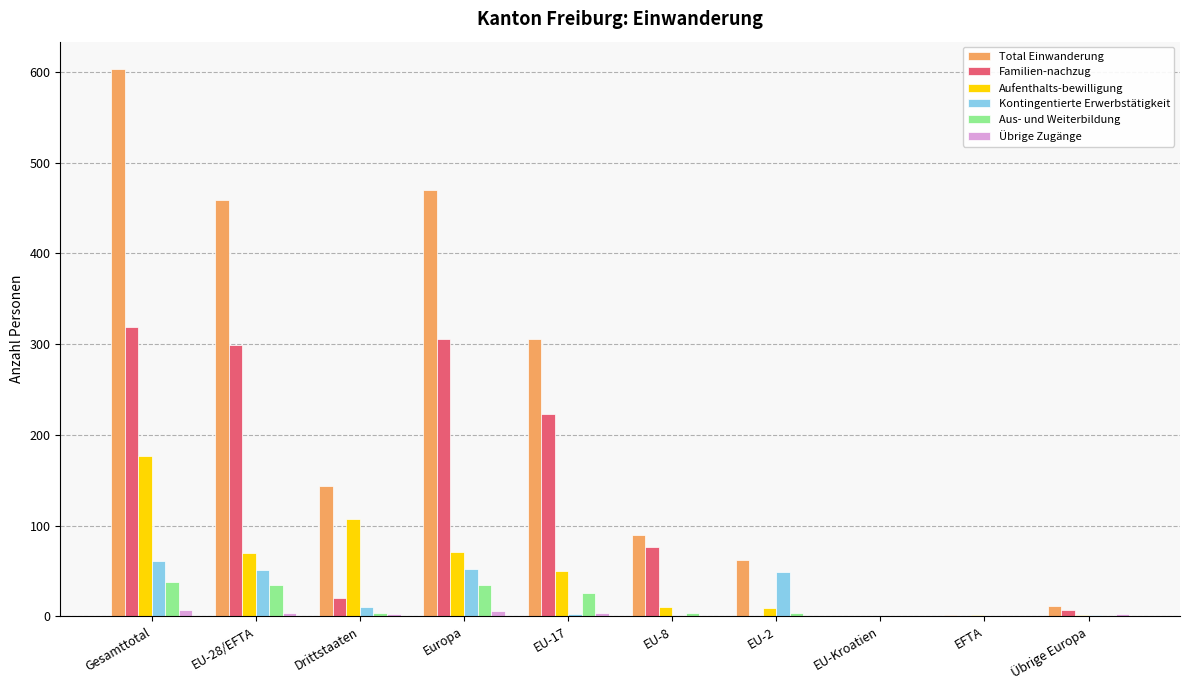

Count the Übrige Zugänge values in the range 0 to 4.

8